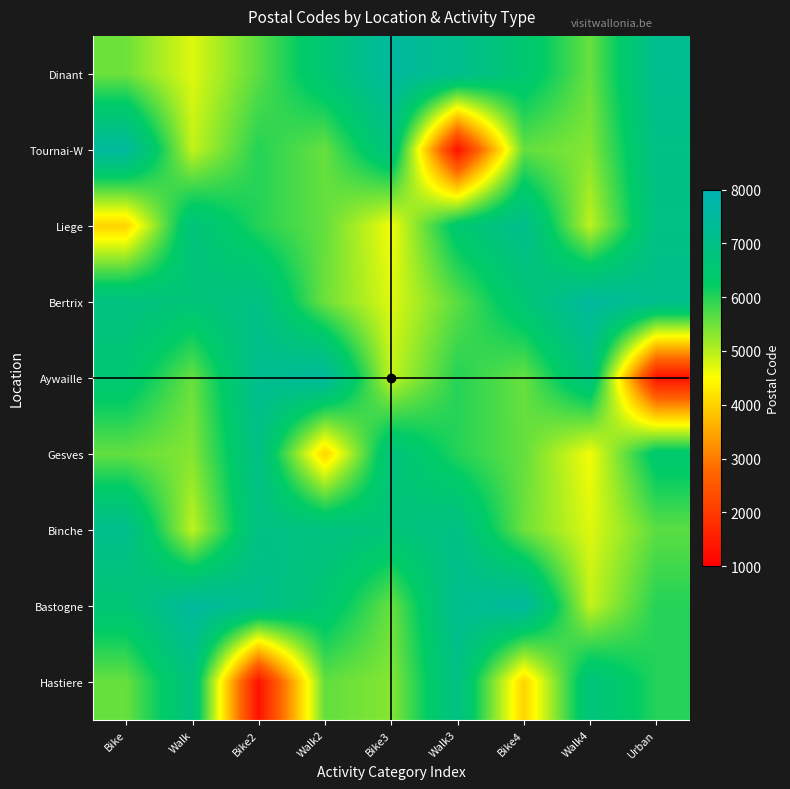

At how many categories does at least one series exceed 4042?

9